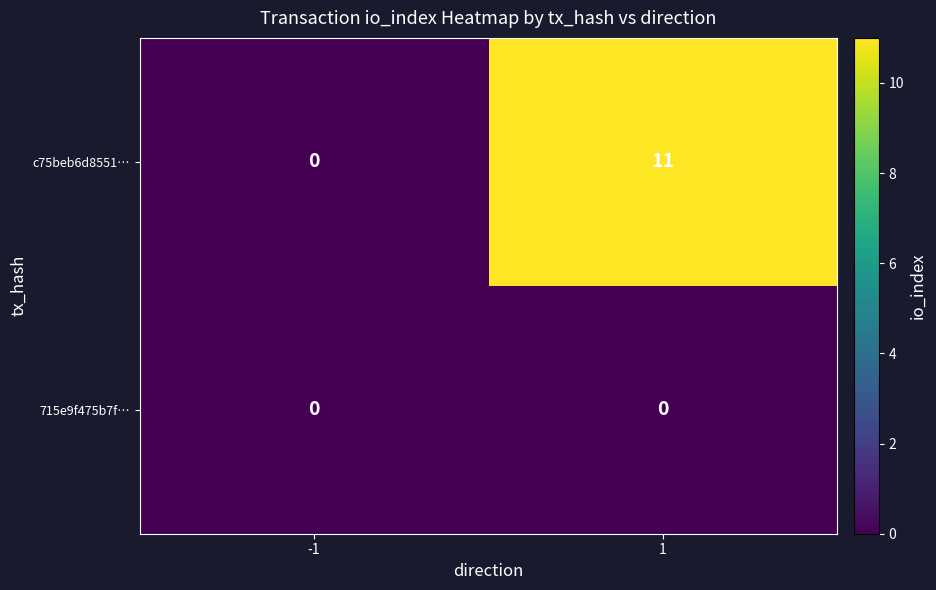

What is the maximum value for c75beb6d8551…?

11